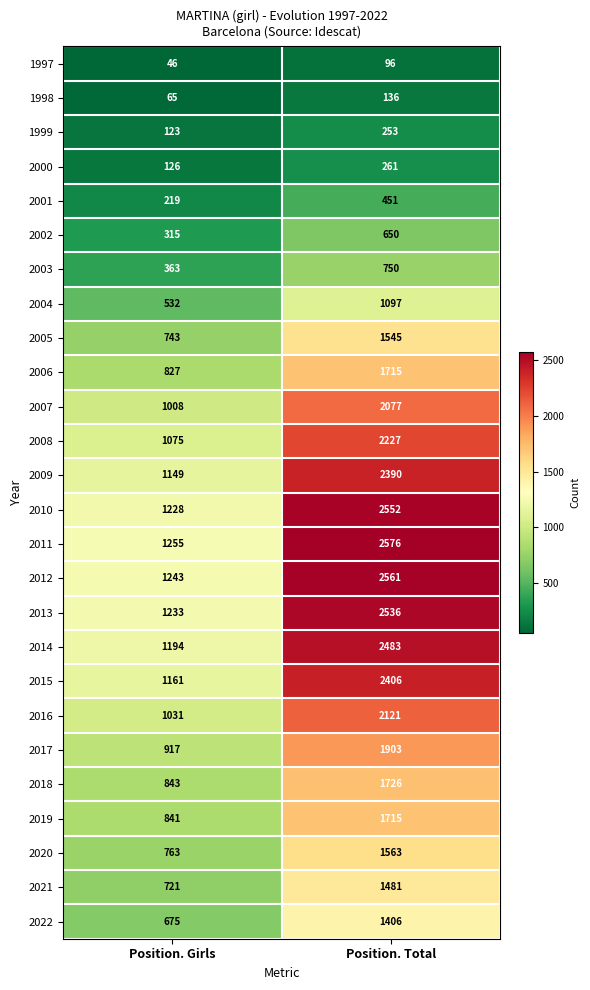

What is the approximate value of 2012 at Position. Girls, to the nearest 10?

1240